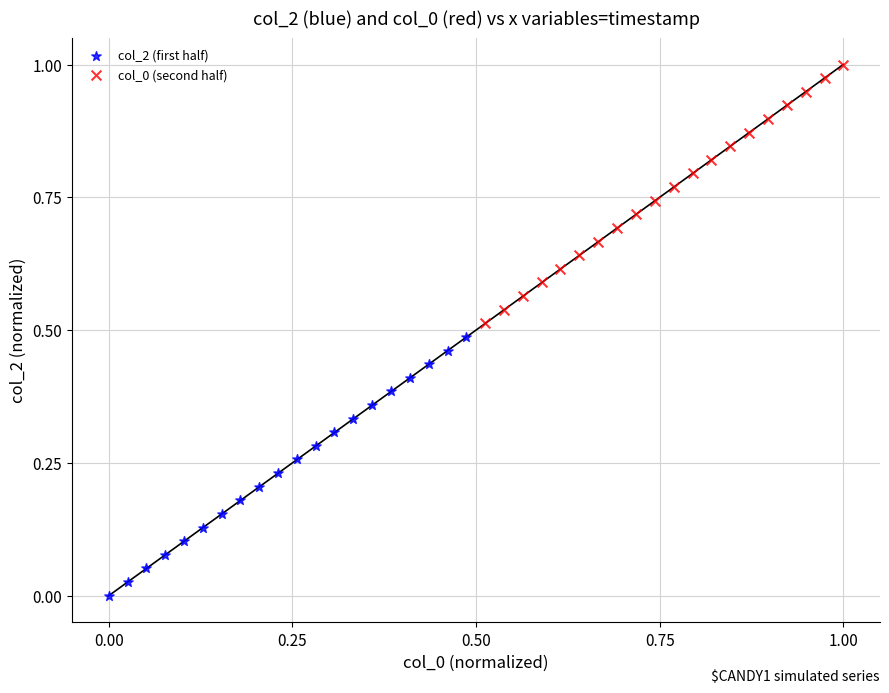

Which series reaches the minimum Y coordinate?

col_2 (first half)